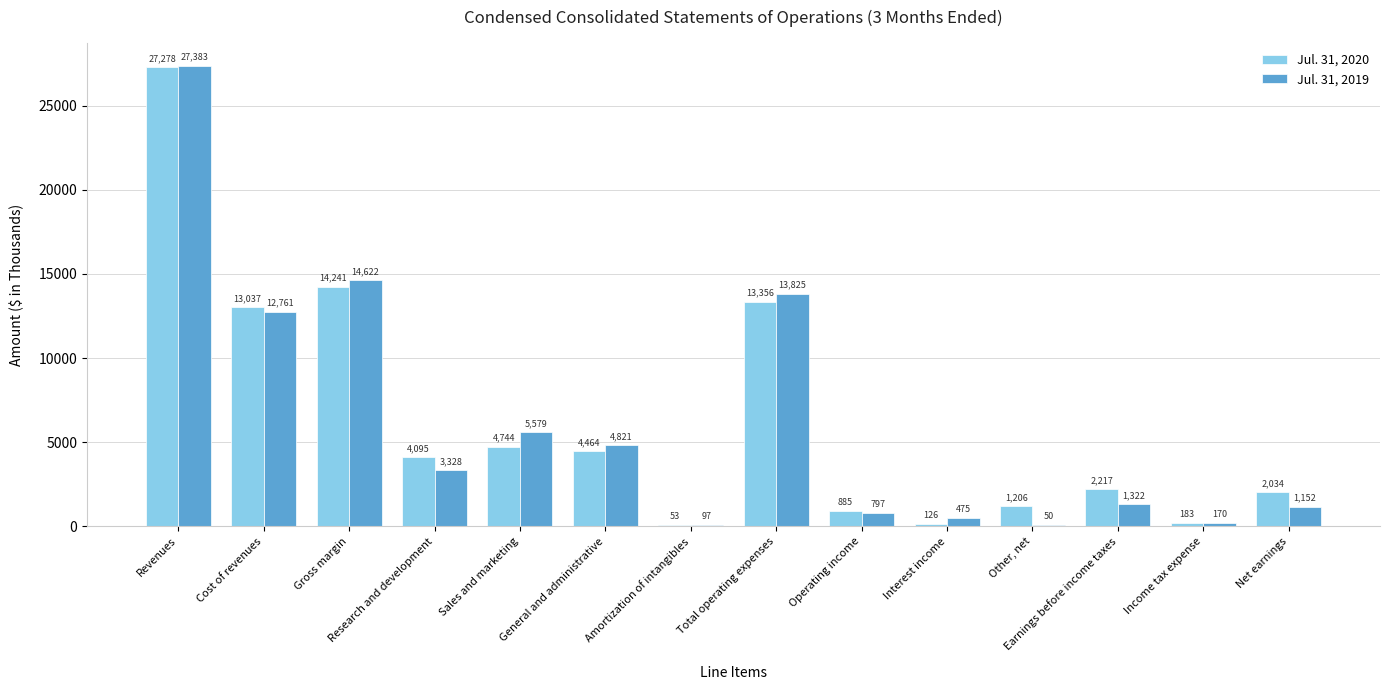

How many categories are shown in the chart?

14